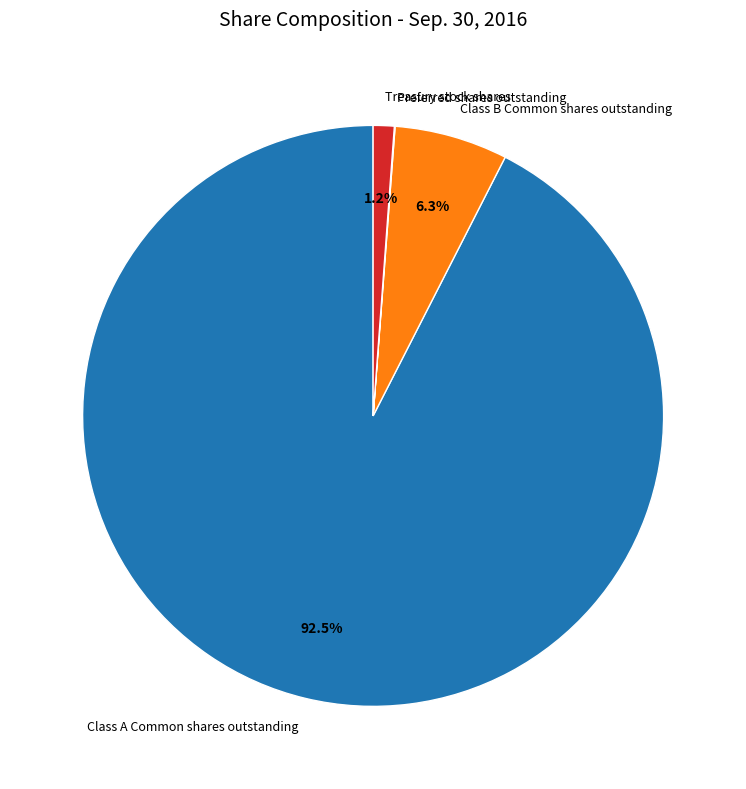

Is the sum of Class B Common shares outstanding and Class A Common shares outstanding greater than half?

Yes